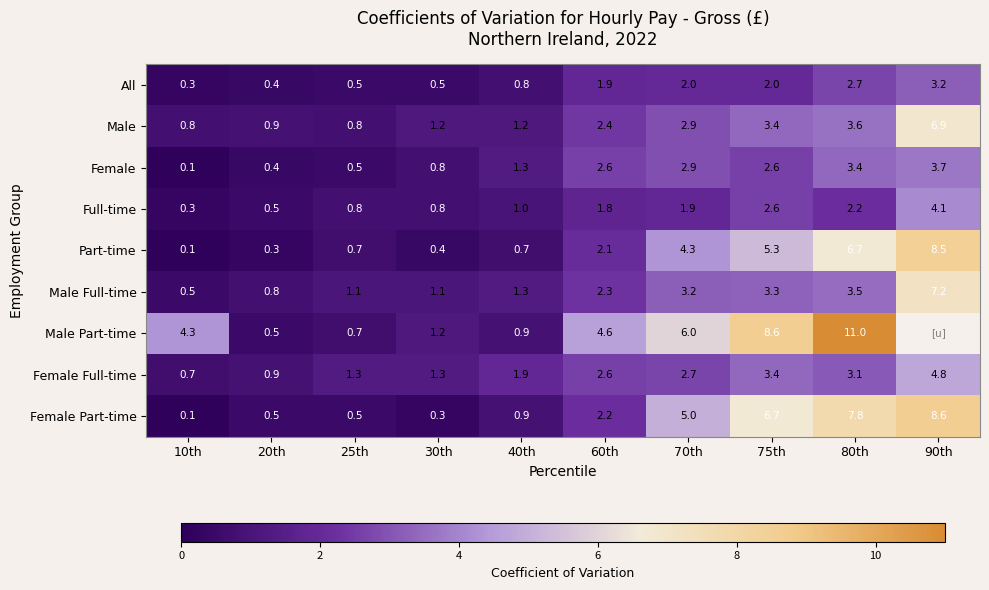

At which label is All closest to 1?

40th